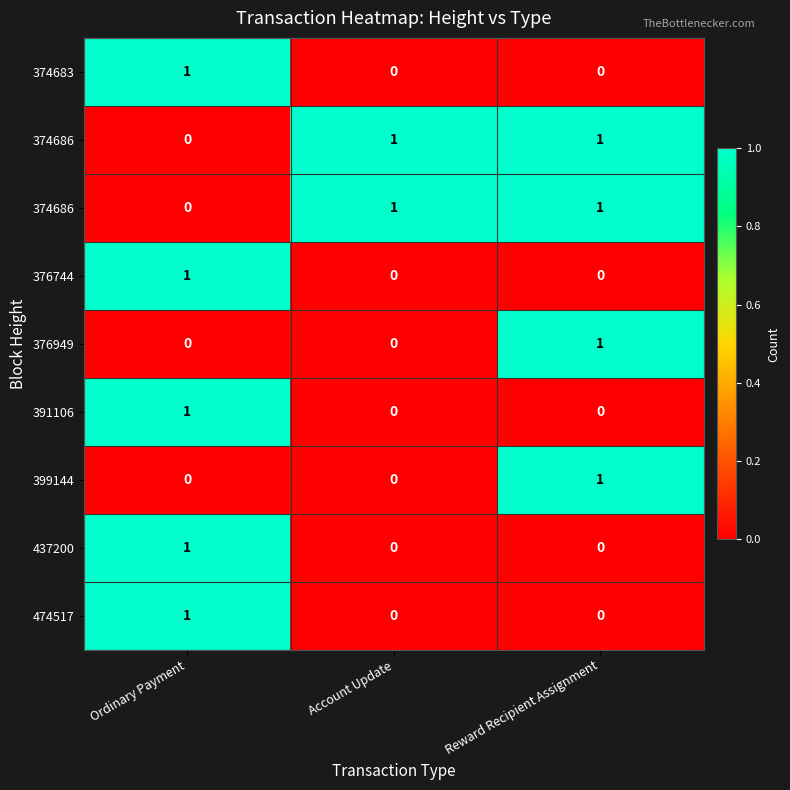

At which category is the sum across all series the highest?

Ordinary Payment